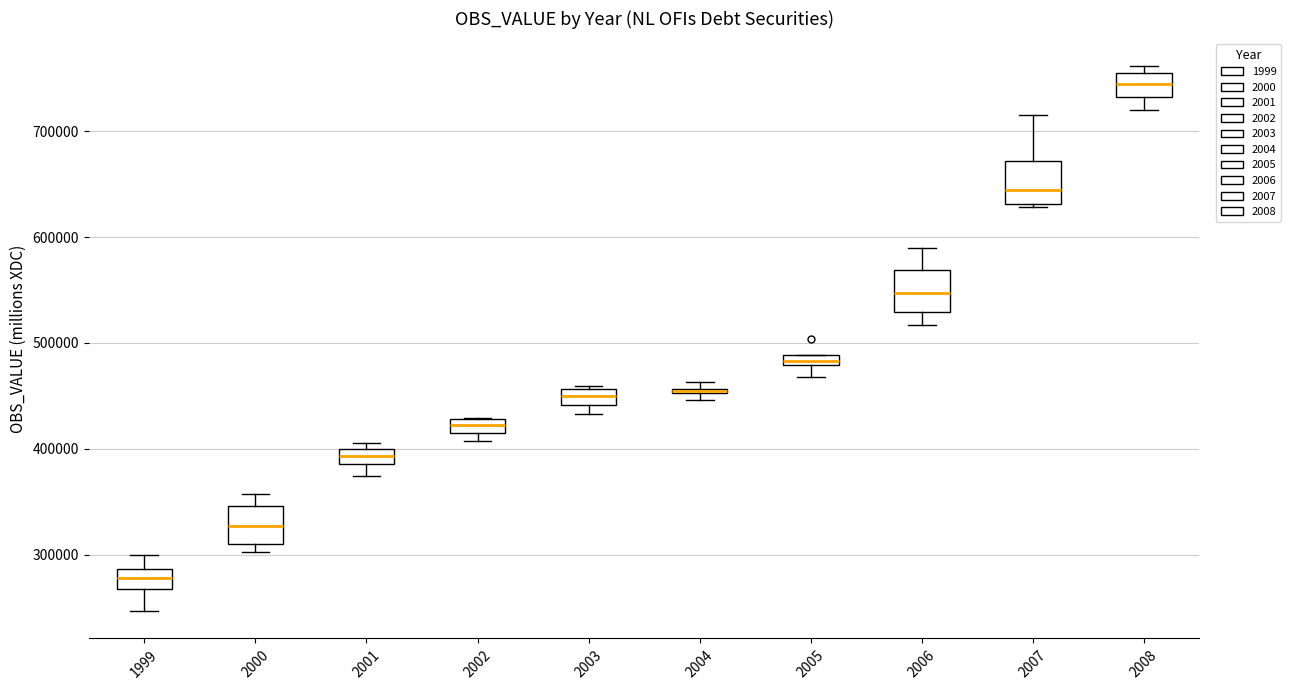

Where is the upper edge of the box at x = 2000 on the y-axis? The values are not printed on the chart, so give them approximately, as read against the axis.

350000